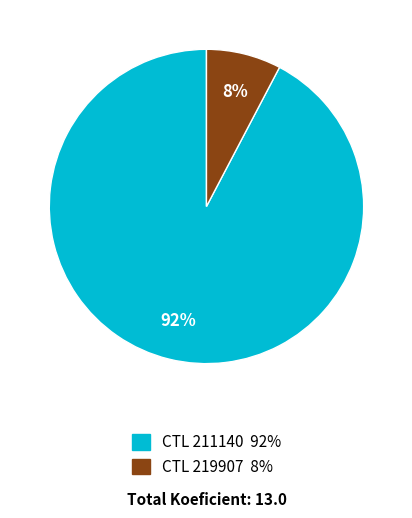

To the nearest percent, what is the average slice percentage?

50%